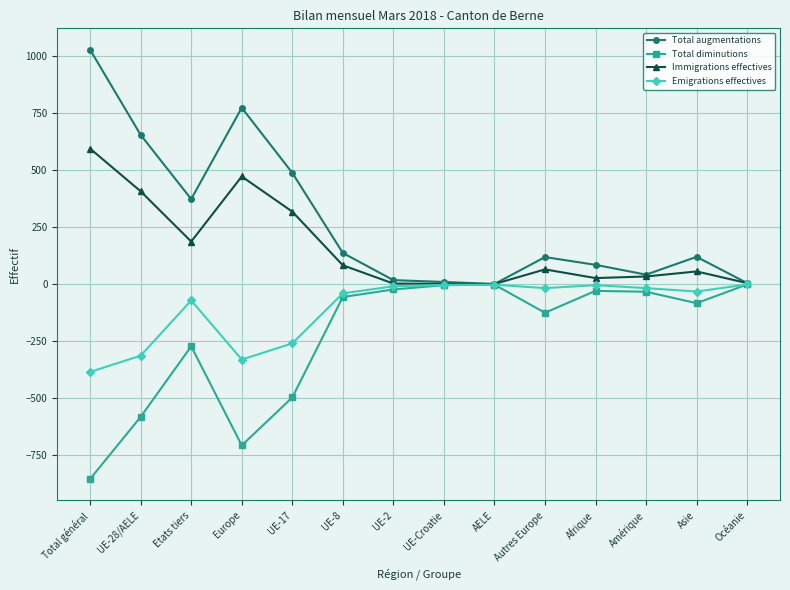

List the series in order of their overall mean, lowest first.

Total diminutions, Emigrations effectives, Immigrations effectives, Total augmentations